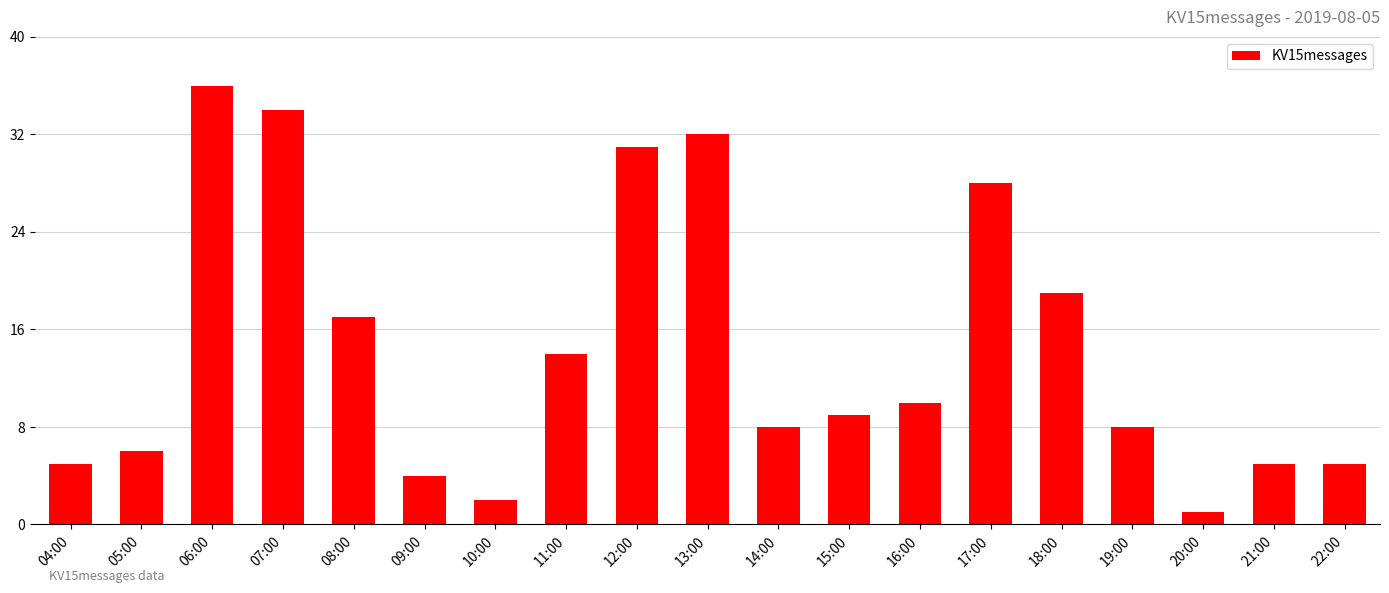

What is the greatest value displayed?

36